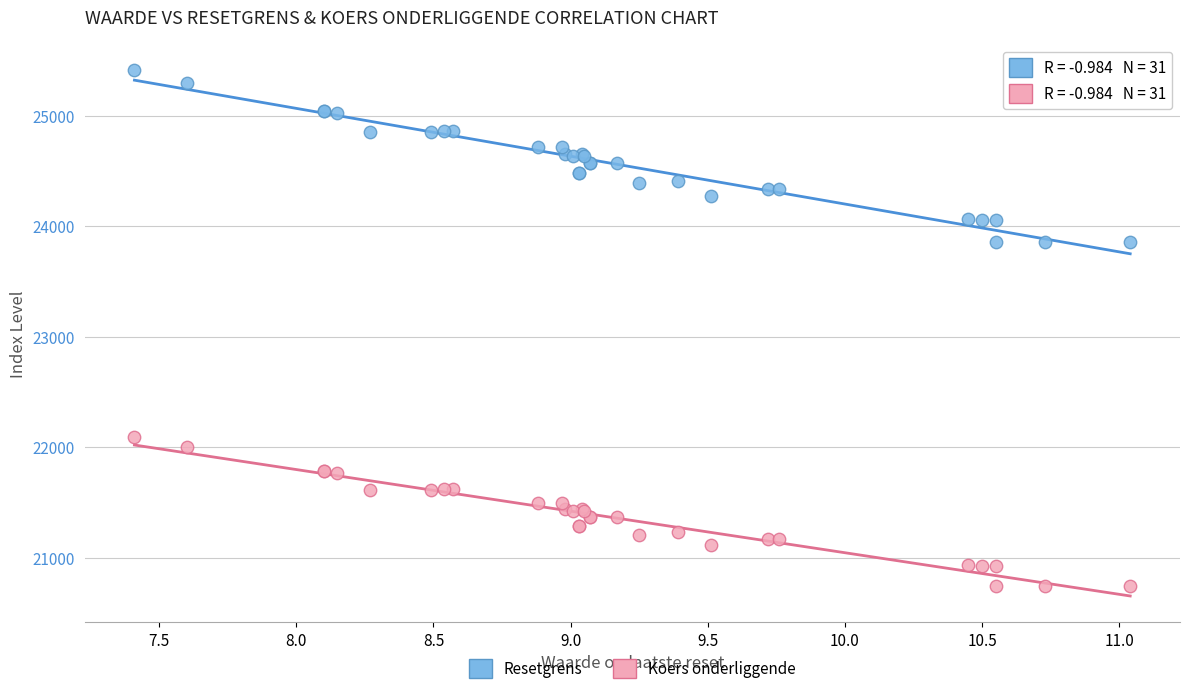

Which series contains the lowest Y value?

Koers onderliggende